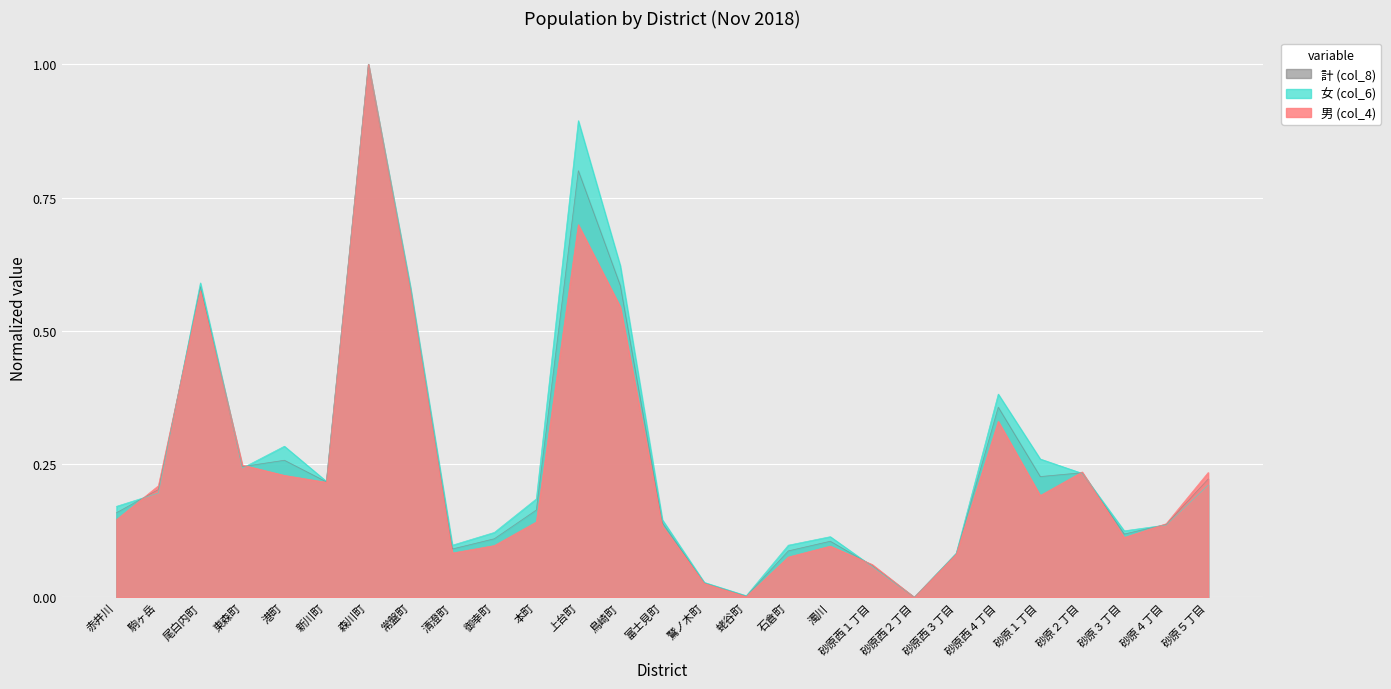

Reading left to right, what are all the values shown in this chart?

男 (col_4): 赤井川=0.1	駒ヶ岳=0.2	尾白内町=0.6	東森町=0.2	港町=0.2	新川町=0.2	森川町=1.0	常盤町=0.6	清澄町=0.1	御幸町=0.1	本町=0.1	上台町=0.7	鳥崎町=0.5	富士見町=0.1	鷲ノ木町=0.0	蛯谷町=0.0	石倉町=0.1	濁川=0.1	砂原西１丁目=0.1	砂原西２丁目=0.0	砂原西３丁目=0.1	砂原西４丁目=0.3	砂原１丁目=0.2	砂原２丁目=0.2	砂原３丁目=0.1	砂原４丁目=0.1	砂原５丁目=0.2
女 (col_6): 赤井川=0.2	駒ヶ岳=0.2	尾白内町=0.6	東森町=0.2	港町=0.3	新川町=0.2	森川町=1.0	常盤町=0.6	清澄町=0.1	御幸町=0.1	本町=0.2	上台町=0.9	鳥崎町=0.6	富士見町=0.1	鷲ノ木町=0.0	蛯谷町=0.0	石倉町=0.1	濁川=0.1	砂原西１丁目=0.1	砂原西２丁目=0.0	砂原西３丁目=0.1	砂原西４丁目=0.4	砂原１丁目=0.3	砂原２丁目=0.2	砂原３丁目=0.1	砂原４丁目=0.1	砂原５丁目=0.2
計 (col_8): 赤井川=0.2	駒ヶ岳=0.2	尾白内町=0.6	東森町=0.2	港町=0.3	新川町=0.2	森川町=1.0	常盤町=0.6	清澄町=0.1	御幸町=0.1	本町=0.2	上台町=0.8	鳥崎町=0.6	富士見町=0.1	鷲ノ木町=0.0	蛯谷町=0.0	石倉町=0.1	濁川=0.1	砂原西１丁目=0.1	砂原西２丁目=0.0	砂原西３丁目=0.1	砂原西４丁目=0.4	砂原１丁目=0.2	砂原２丁目=0.2	砂原３丁目=0.1	砂原４丁目=0.1	砂原５丁目=0.2